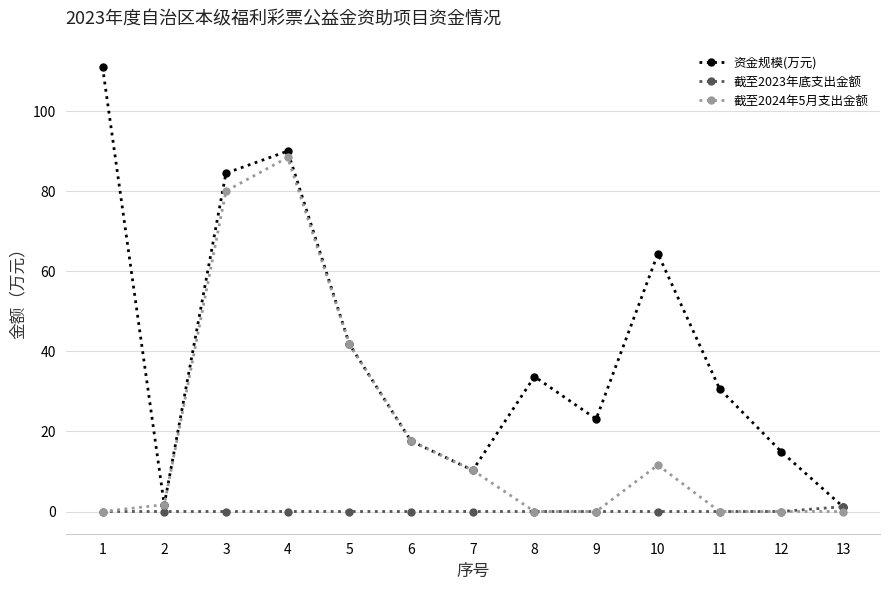

What is the difference between the second highest and minimum values in the 资金规模(万元) series?

88.8